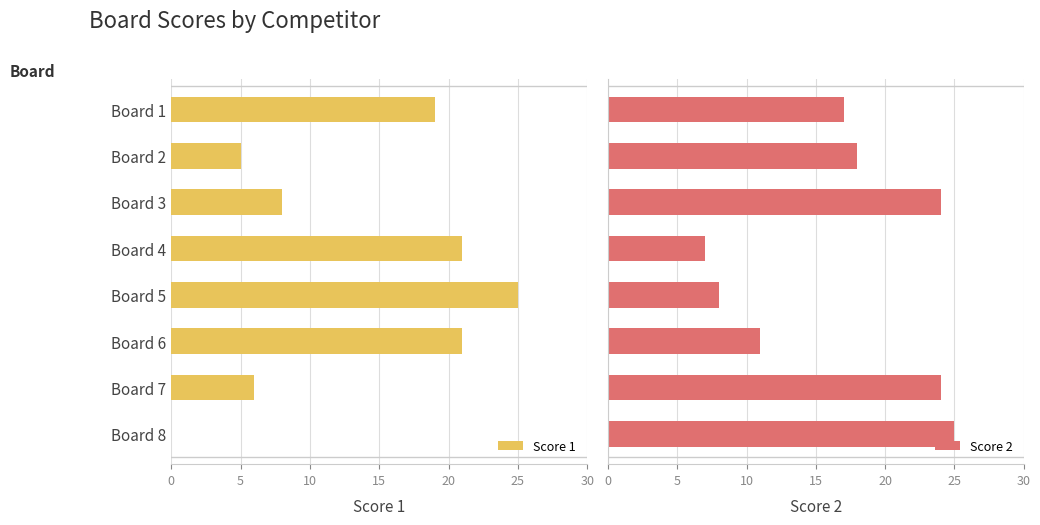

Where is Score 1 nearest to the value 12?

Board 3